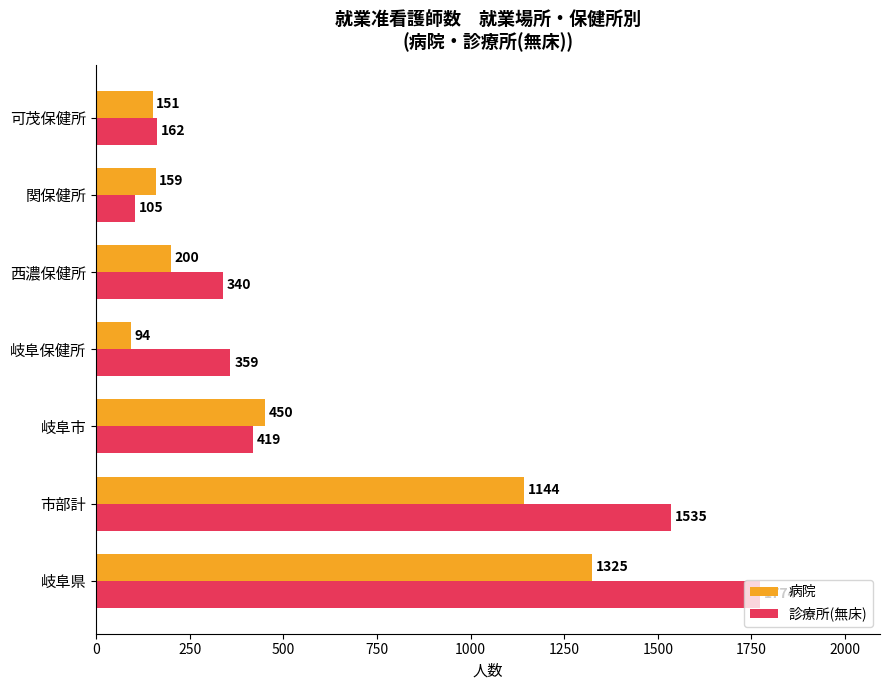

Which series has the widest spread of values?

診療所(無床)